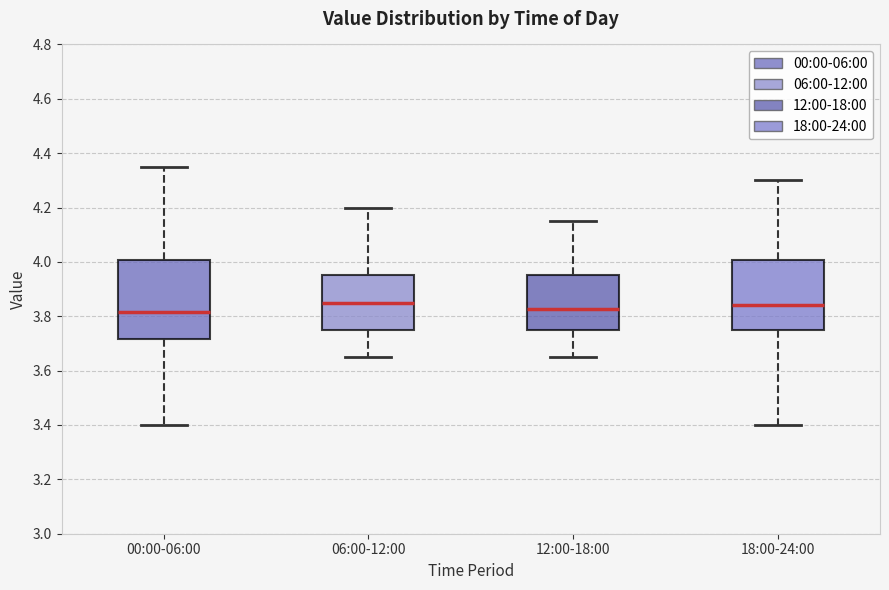

Which box is the tallest, from its lower edge to its upper edge?

00:00-06:00